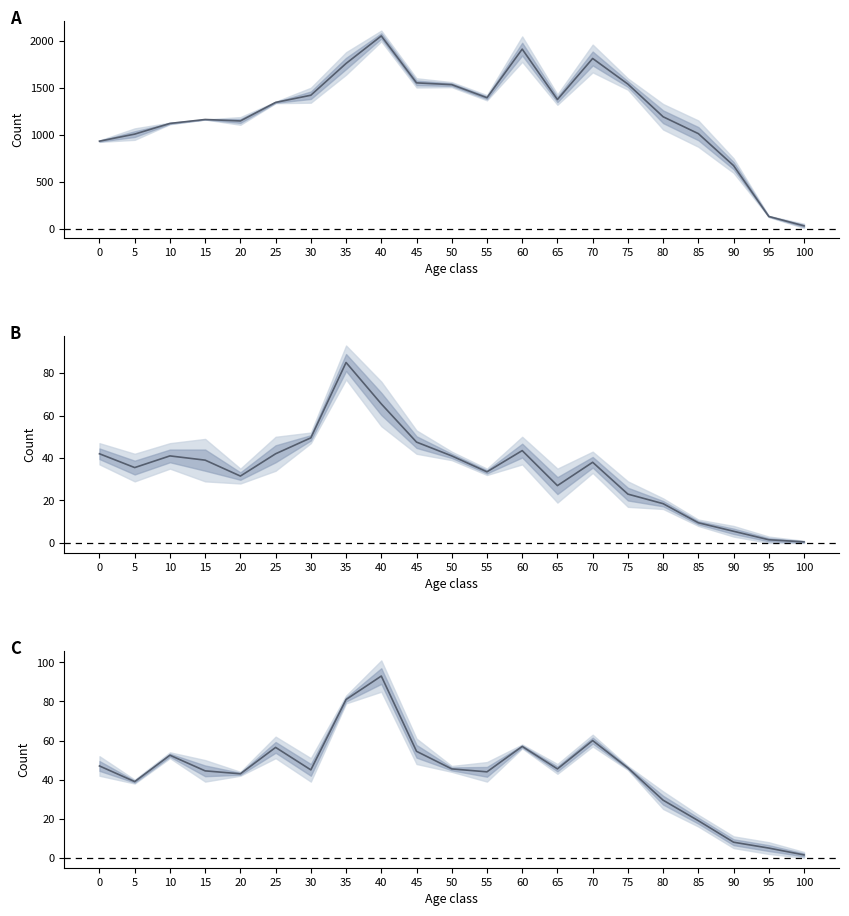

List the labels in order of value, largest first.

40, 35, 70, 60, 25, 45, 10, 0, 75, 50, 65, 30, 15, 55, 20, 5, 80, 85, 90, 95, 100